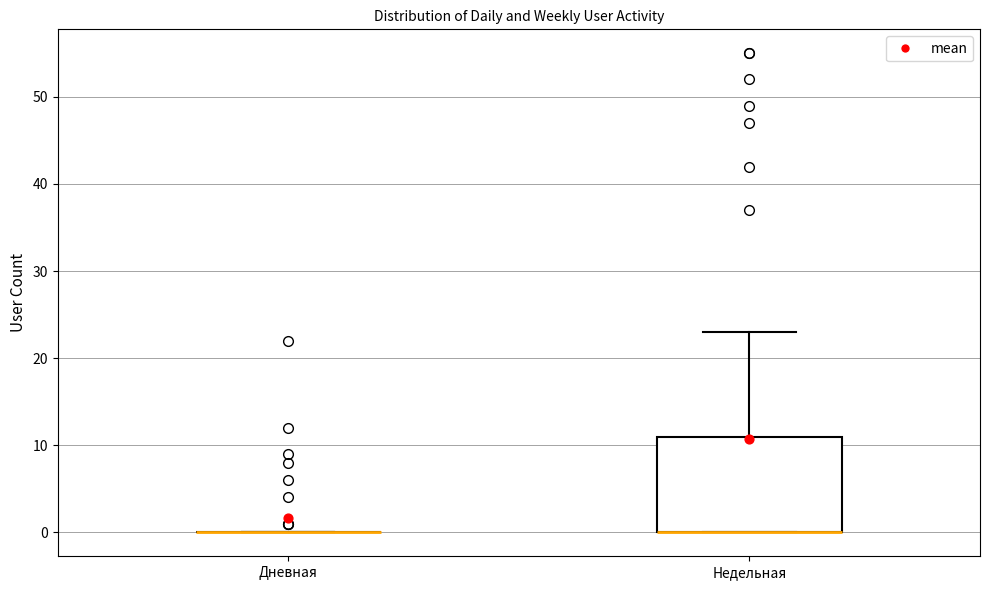

Where does the upper whisker of the box for Недельная end on the y-axis? The values are not printed on the chart, so give them approximately, as read against the axis.

23